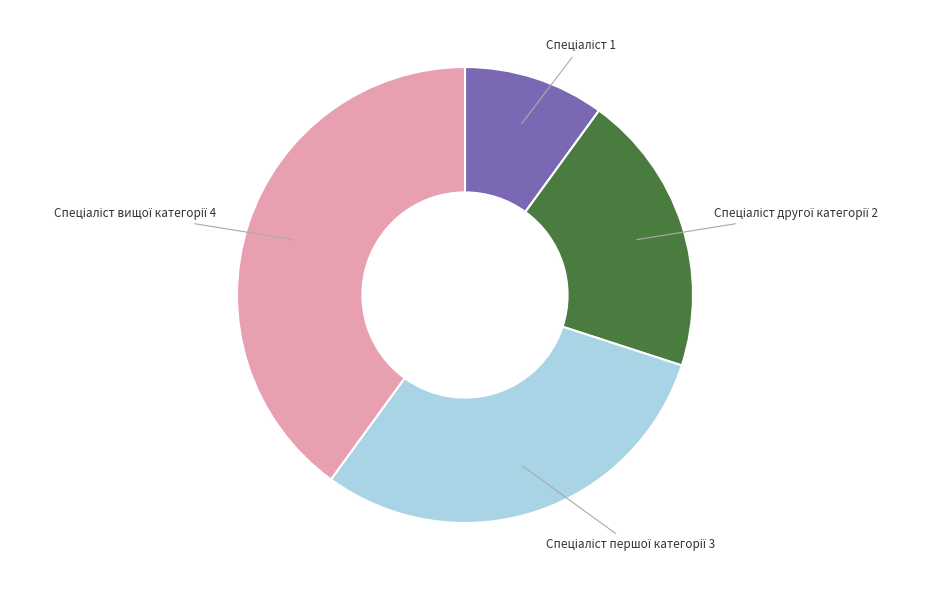

Is there a majority slice in this chart?

No